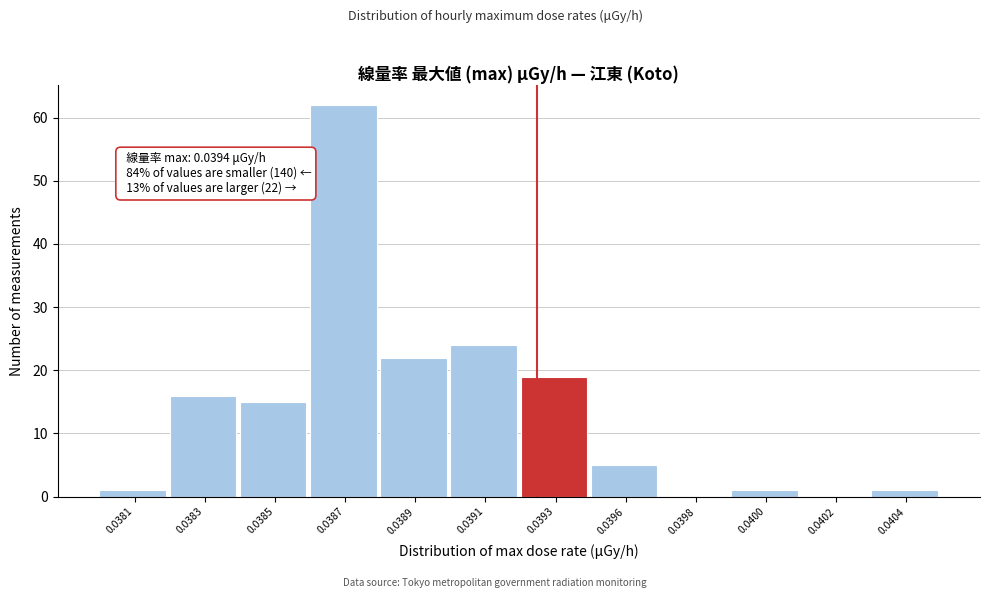

Reading left to right, transcribe all the data shown in this chart.

0.0381=1	0.0383=16	0.0385=15	0.0387=62	0.0389=22	0.0391=24	0.0393=19	0.0396=5	0.0398=0	0.0400=1	0.0402=0	0.0404=1